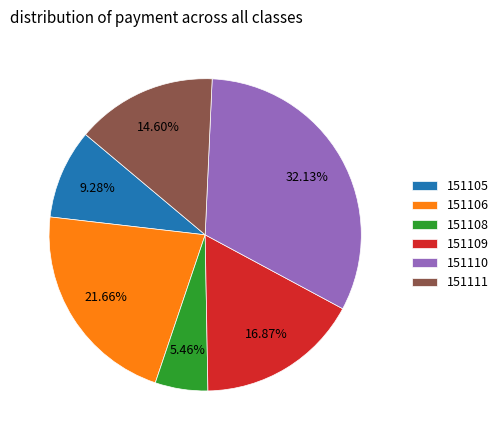

To the nearest percent, what portion does 151110 represent?

32%